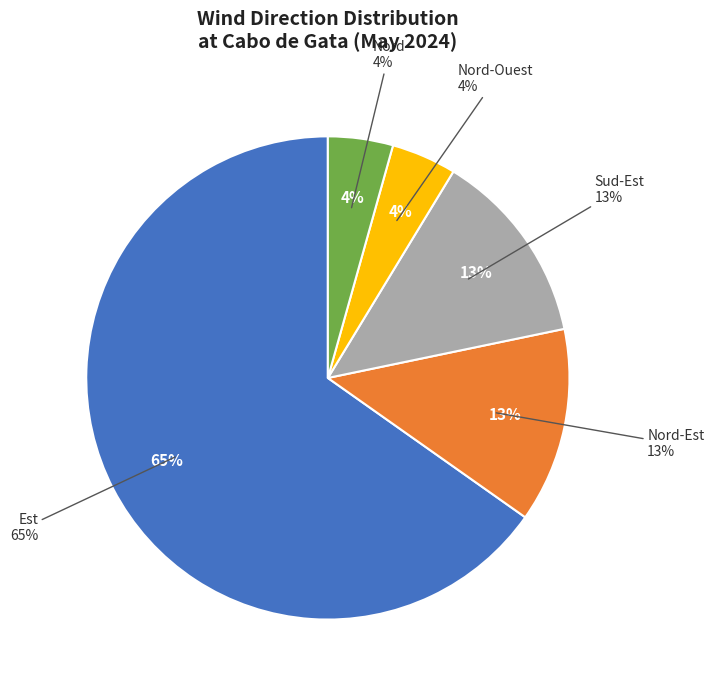

What percentage is the Nord-Ouest slice, to the nearest percent?

4%